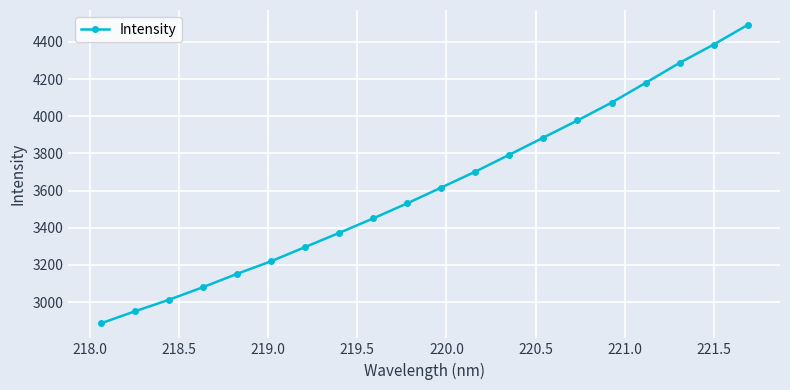

What is the value of the 12th point from the left?

3702.2